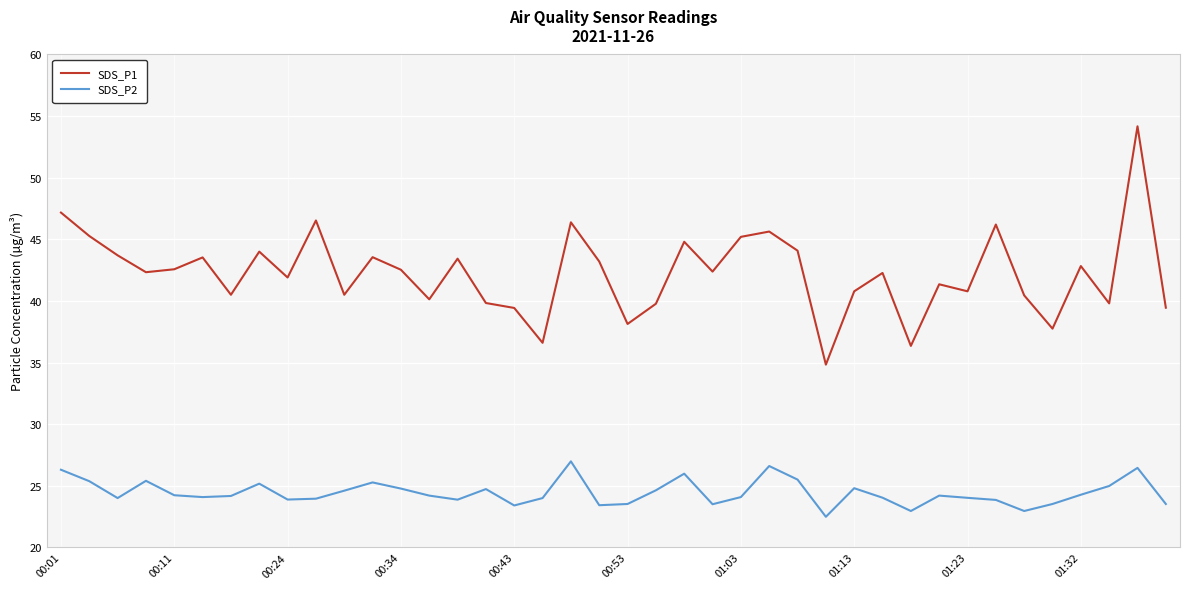

True or false: SDS_P1 and SDS_P2 cross at least once.

False